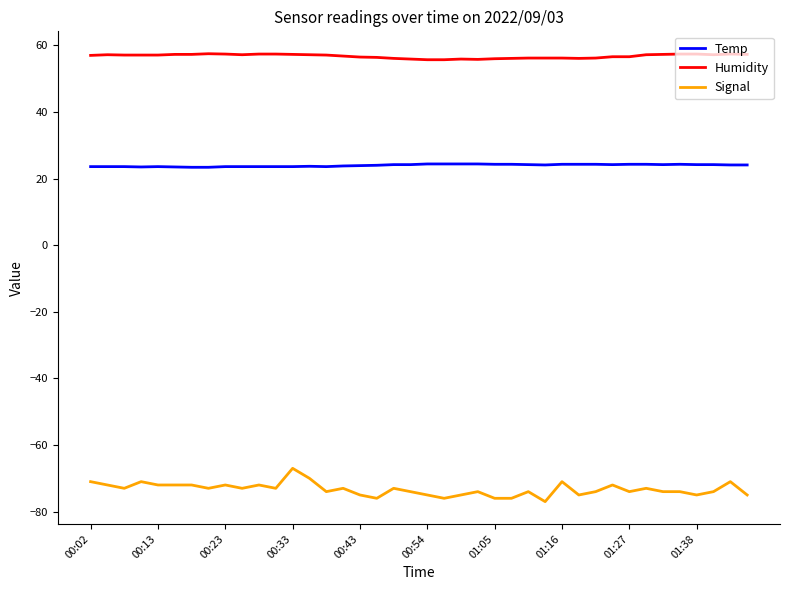

What is the difference between the maximum and minimum values in the Signal series?

10.0